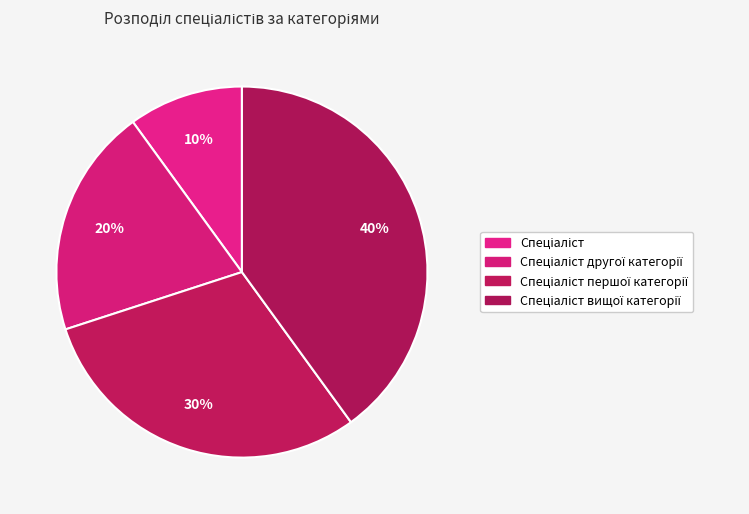

Count the number of slices in the pie.

4